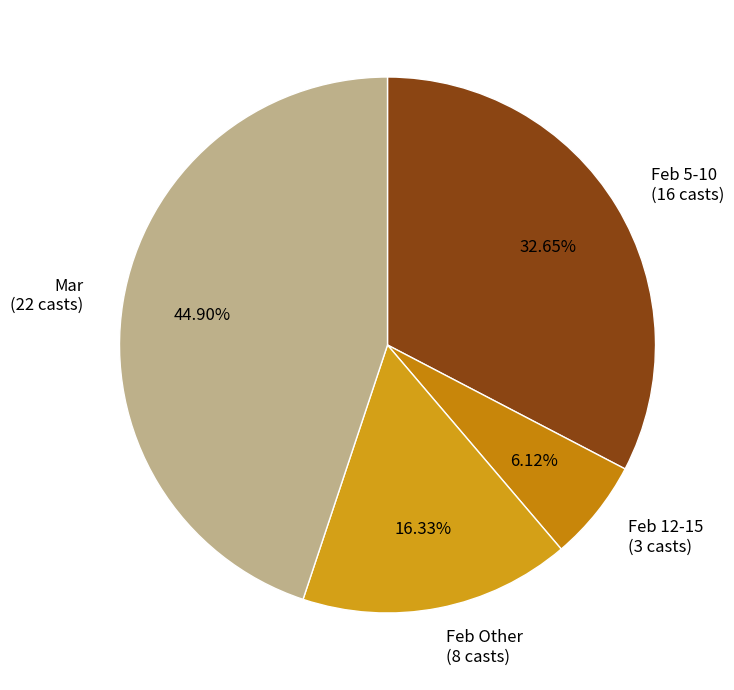

Which slice is the smallest?

Feb 12-15 (3 casts)